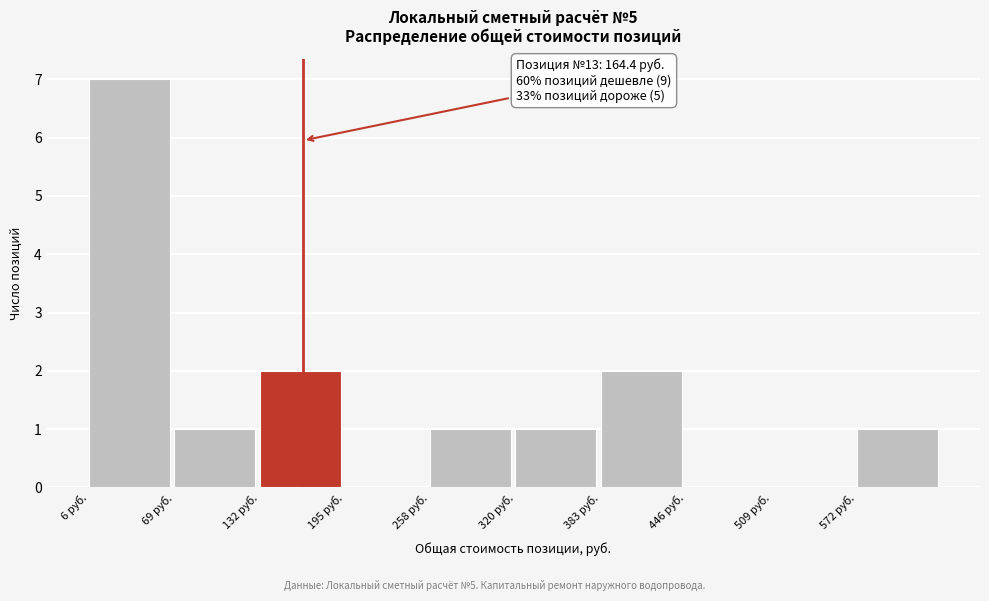

Which range on the x-axis has the tallest bar?

10 to 70